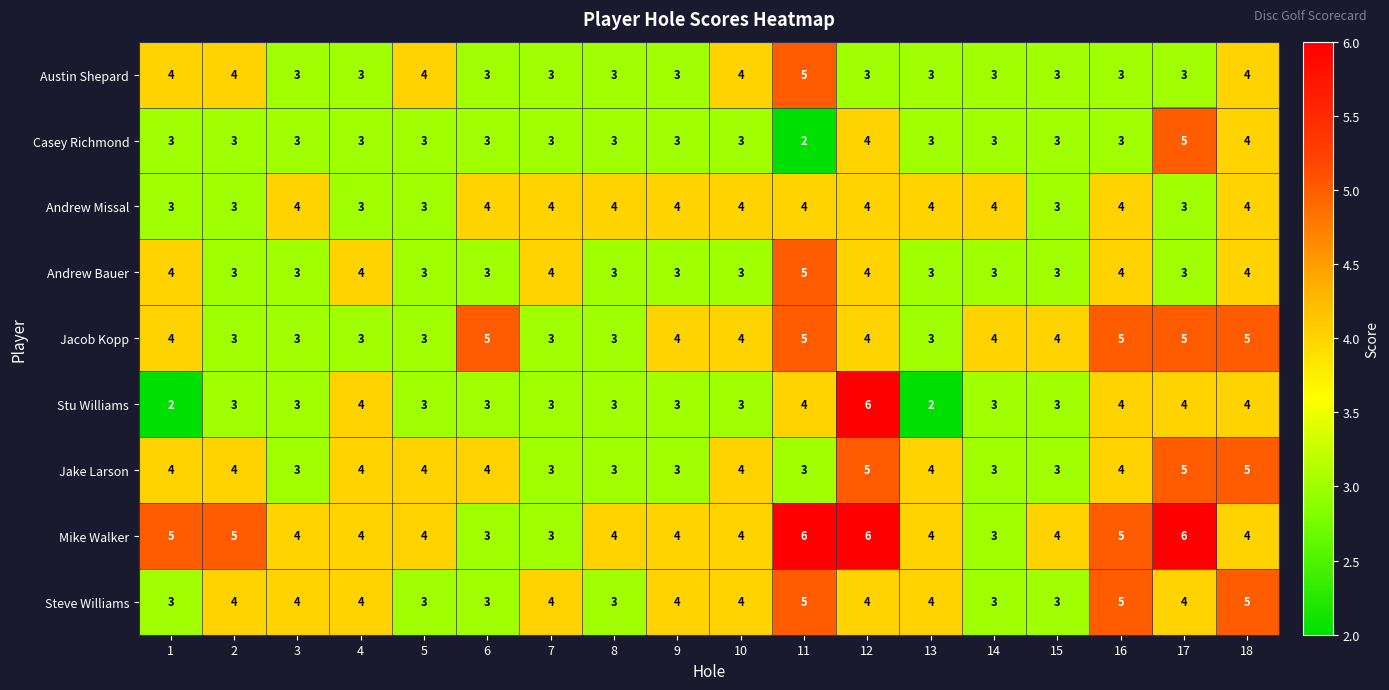

What is the difference between the maximum and minimum values in the Mike Walker series?

3